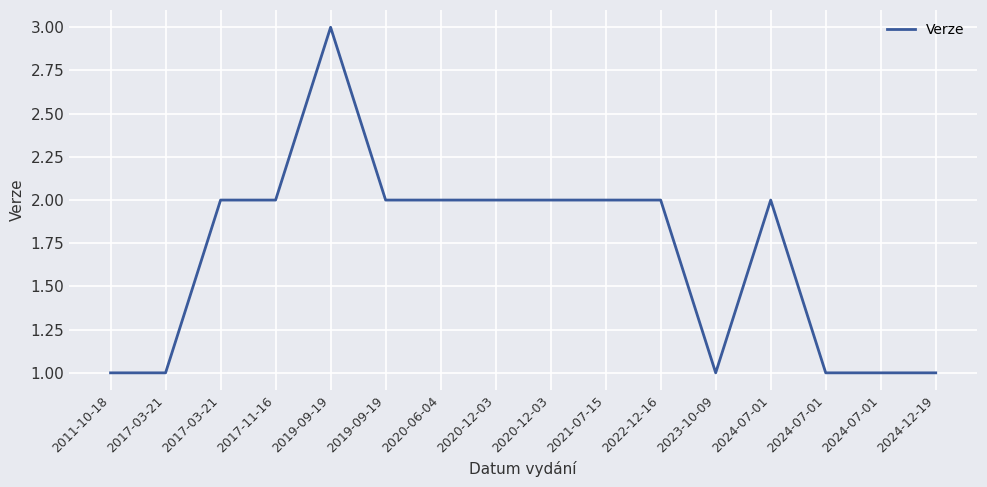

Does the chart display data point markers on the line(s)?

No